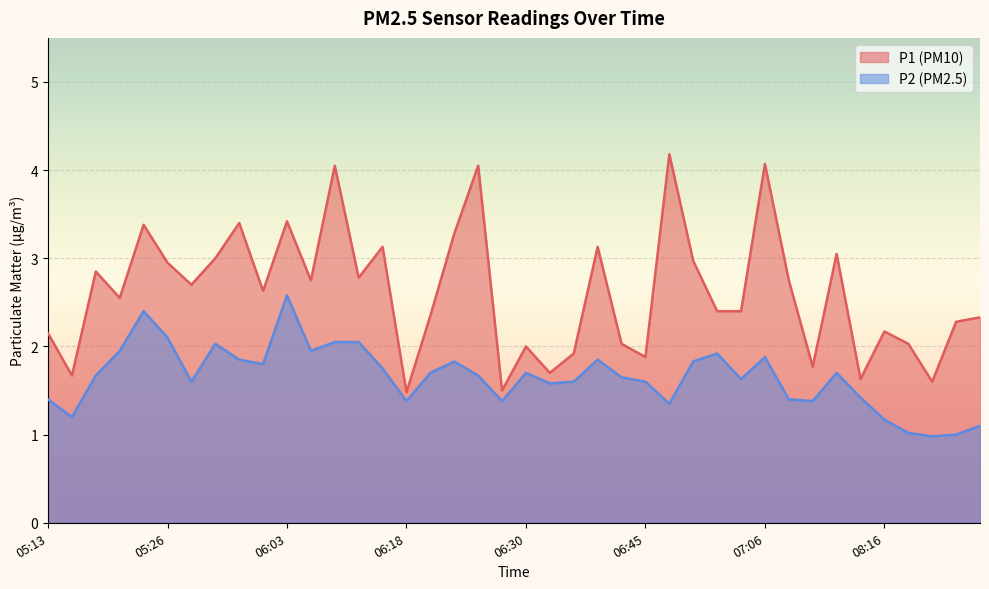

Is the value of P1 at 06:35 greater than the value of P2 at 06:32?

Yes